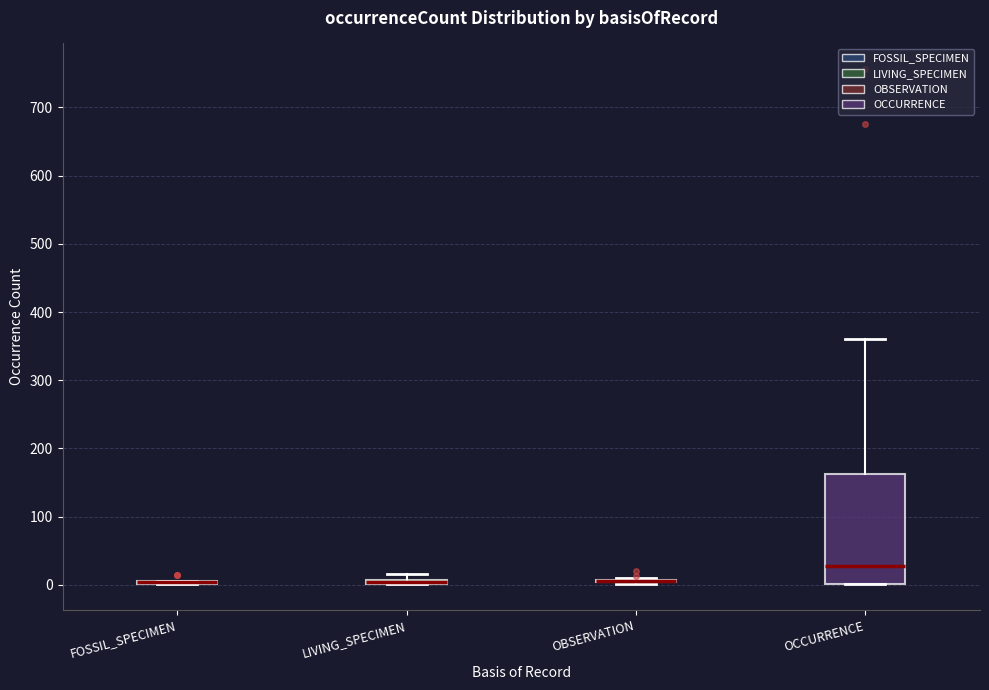

Comparing the boxes themselves (not the whiskers), which one is the tallest?

OCCURRENCE